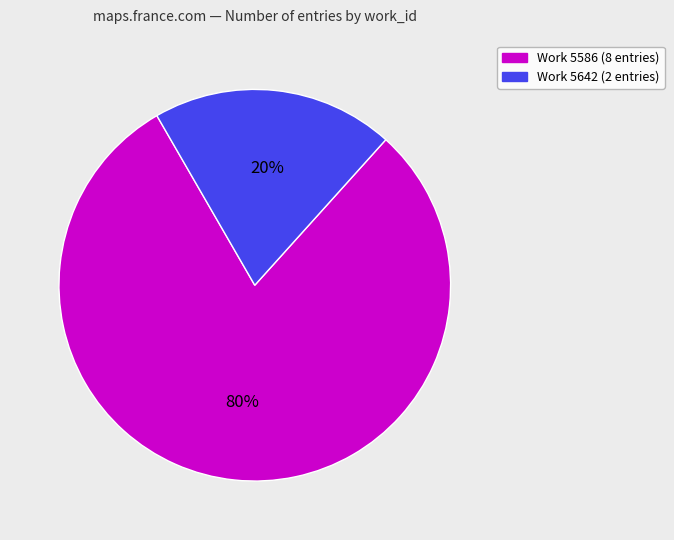

To the nearest percent, what is the difference between the largest and smallest slice percentages?

60%